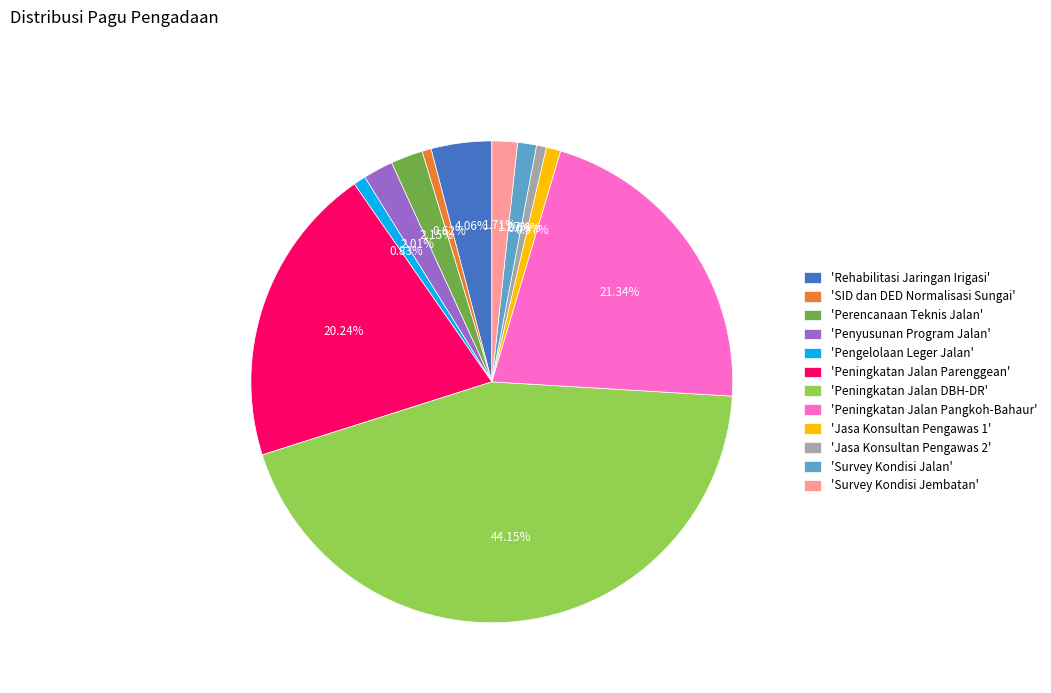

Combined, do 'Penyusunan Program Jalan' and 'SID dan DED Normalisasi Sungai' account for over 50%?

No